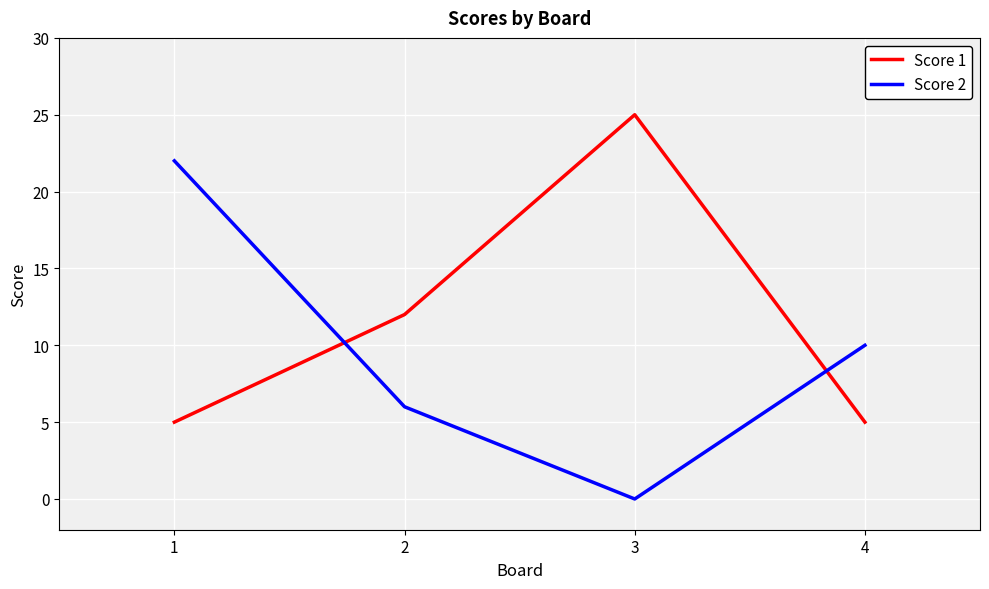

Between which two adjacent categories do Score 1 and Score 2 first intersect?

1 and 2